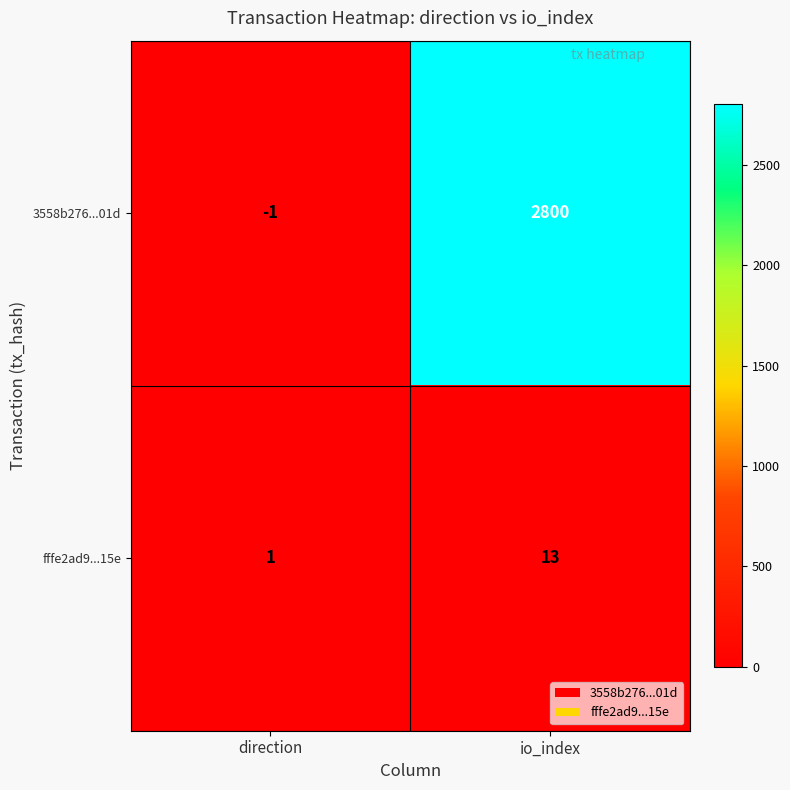

What is the total value across all series at io_index?

2813